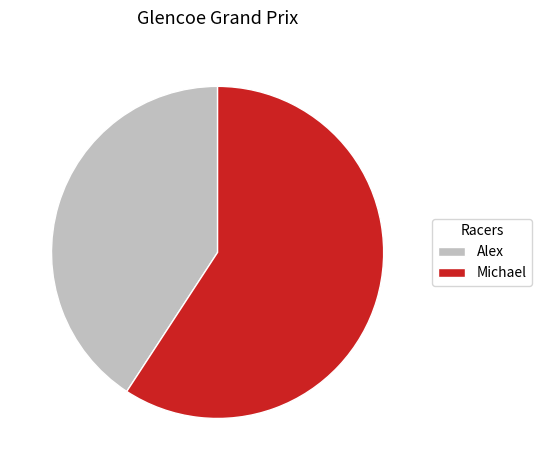

Is the sum of Michael and Alex greater than half?

Yes